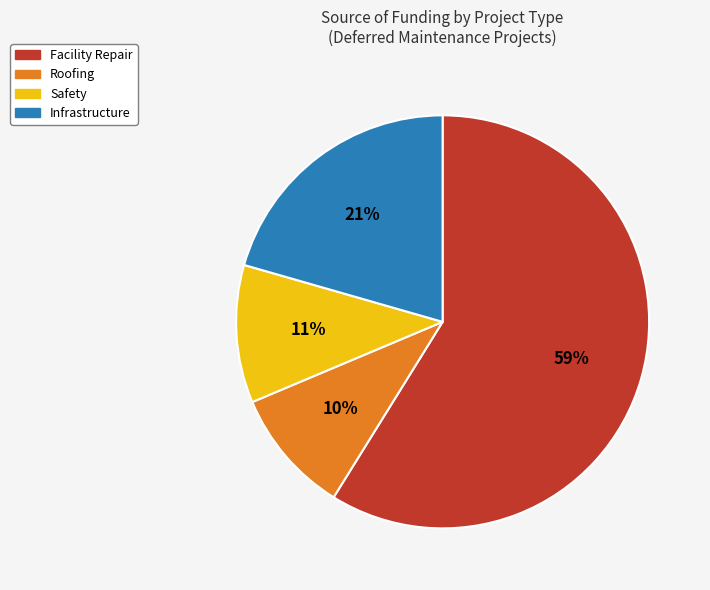

How many segments does this pie chart have?

4